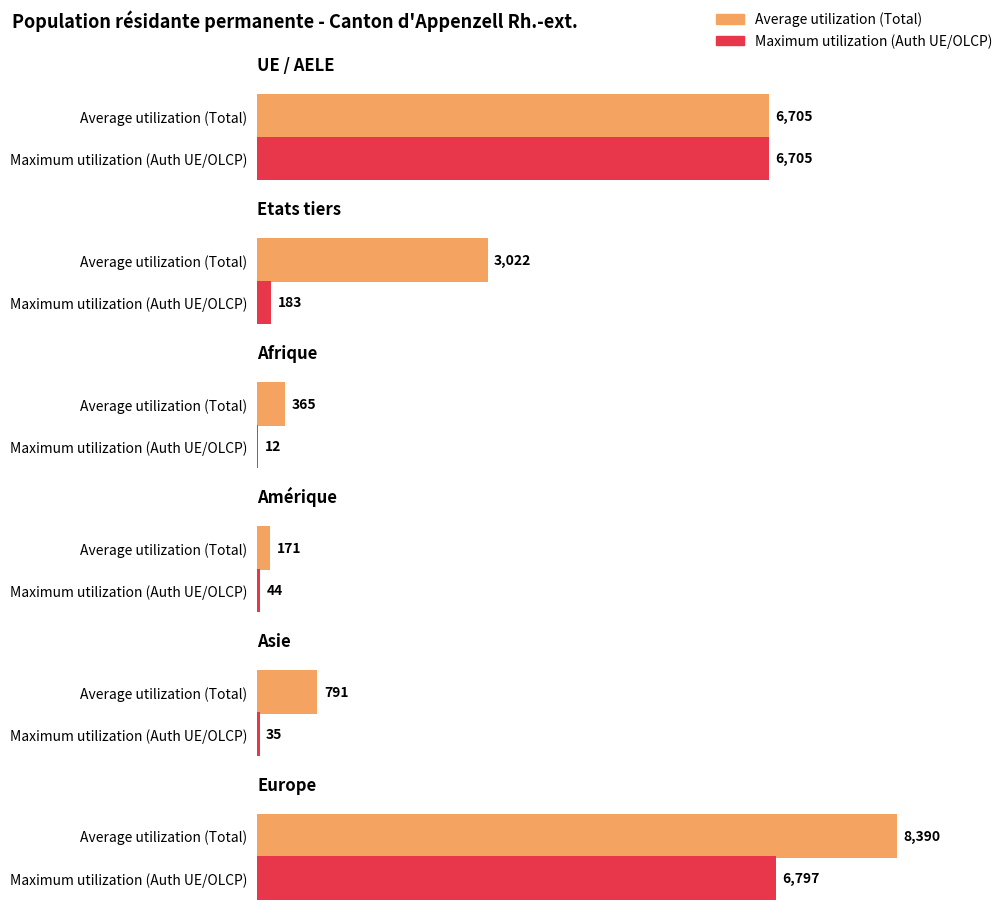

Does the chart contain stacked bars?

No